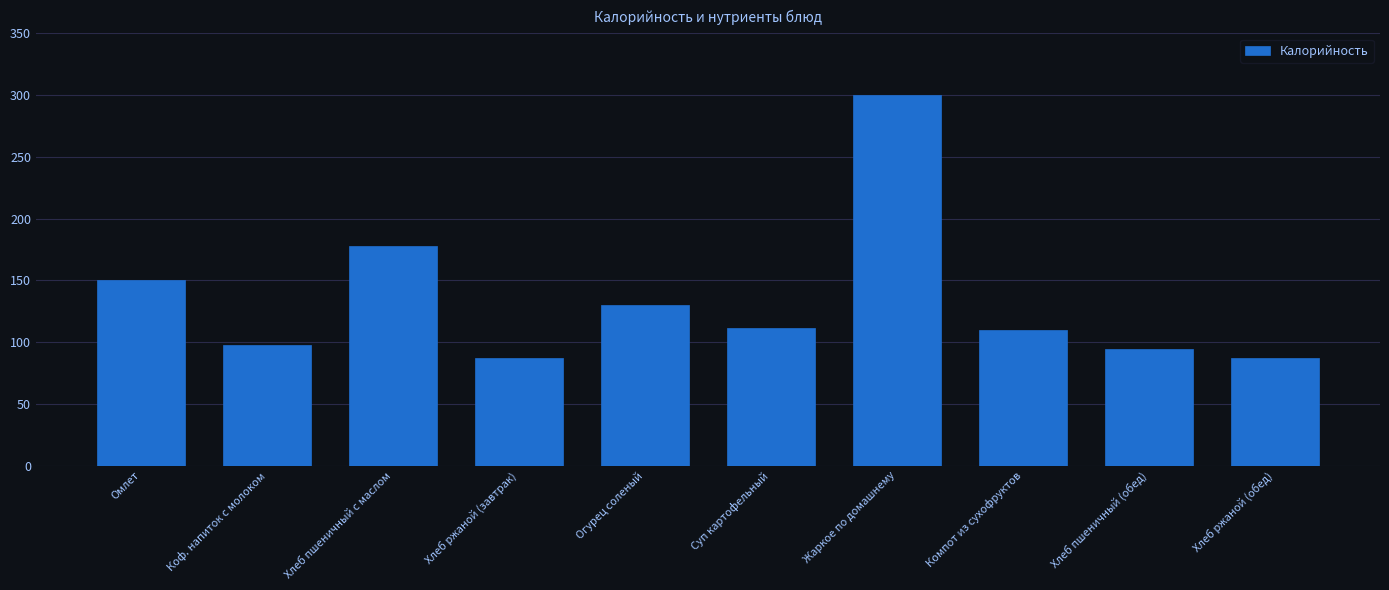

What is the difference between the maximum and minimum values?

213.0